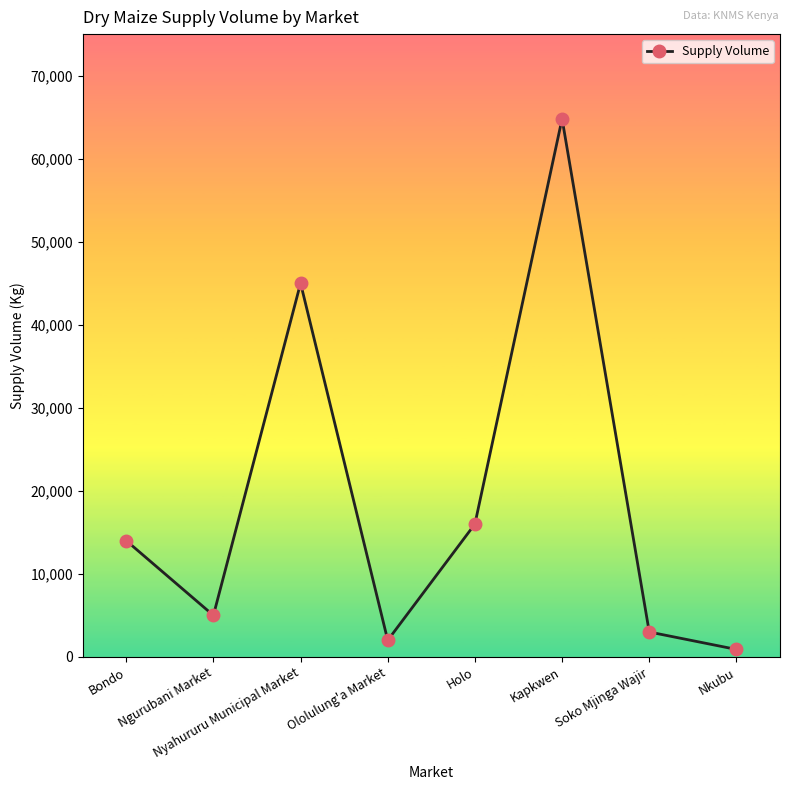

The value at Ngurubani Market is 2173. True or false?

False